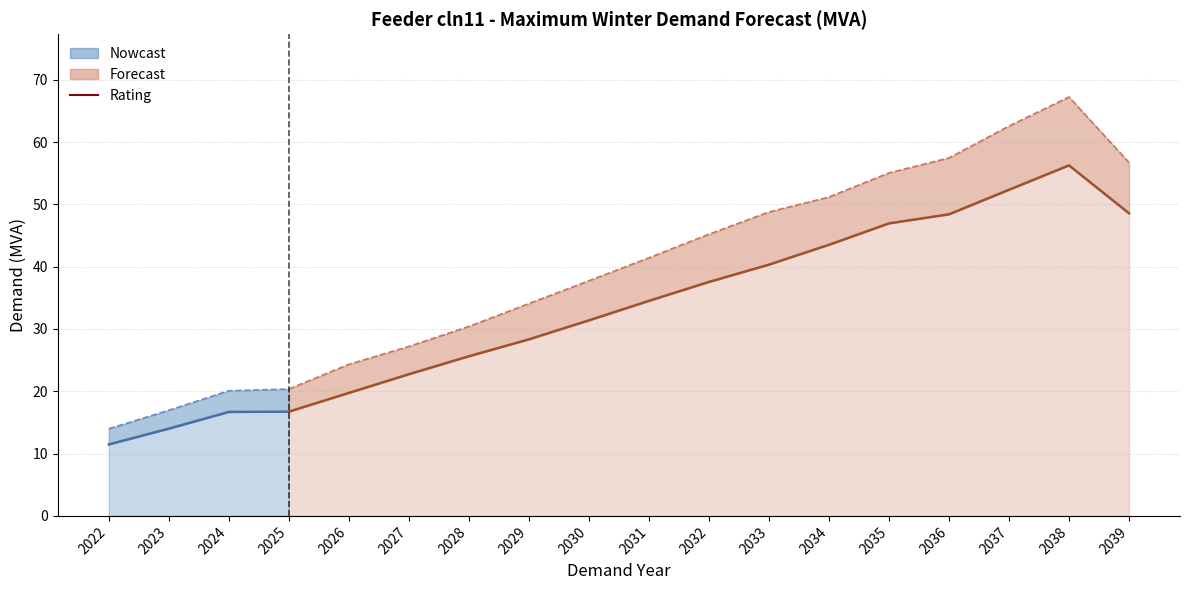

How many lines are shown in the chart?

3